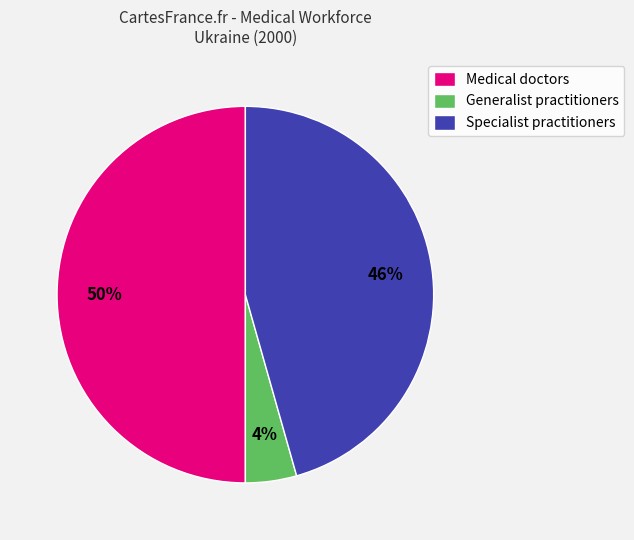

The Medical doctors slice represents 50% of the pie. True or false?

True